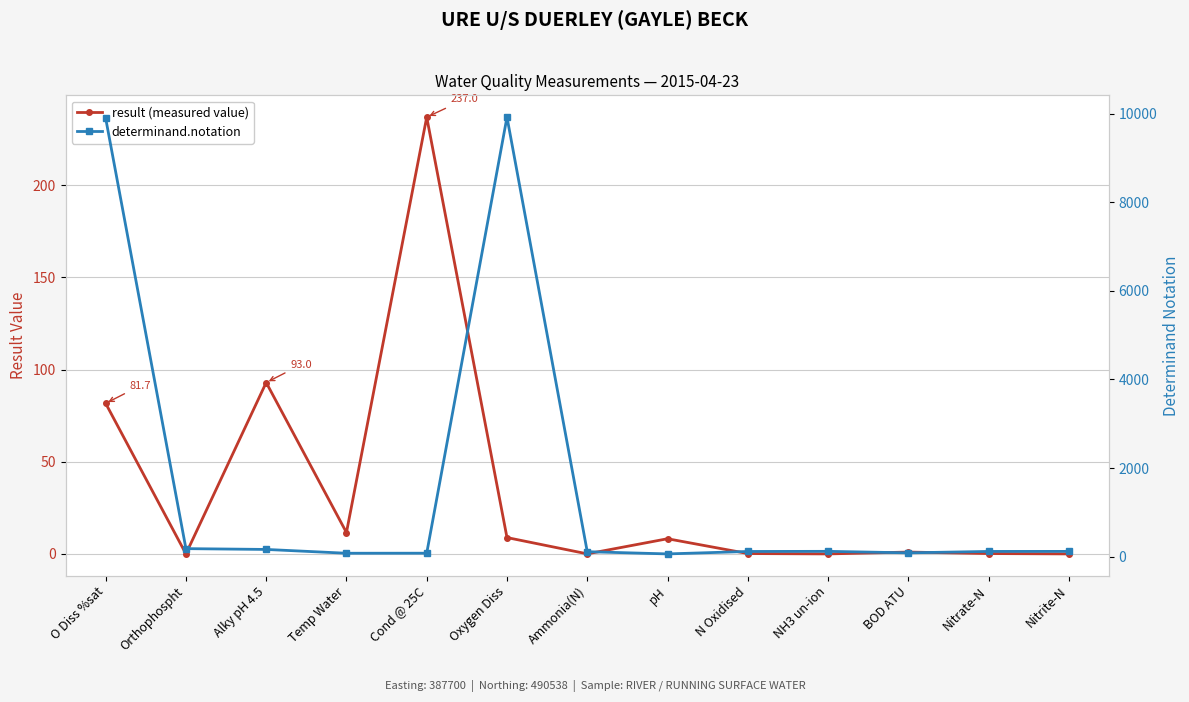

Is this an area chart (filled region under the line)?

No